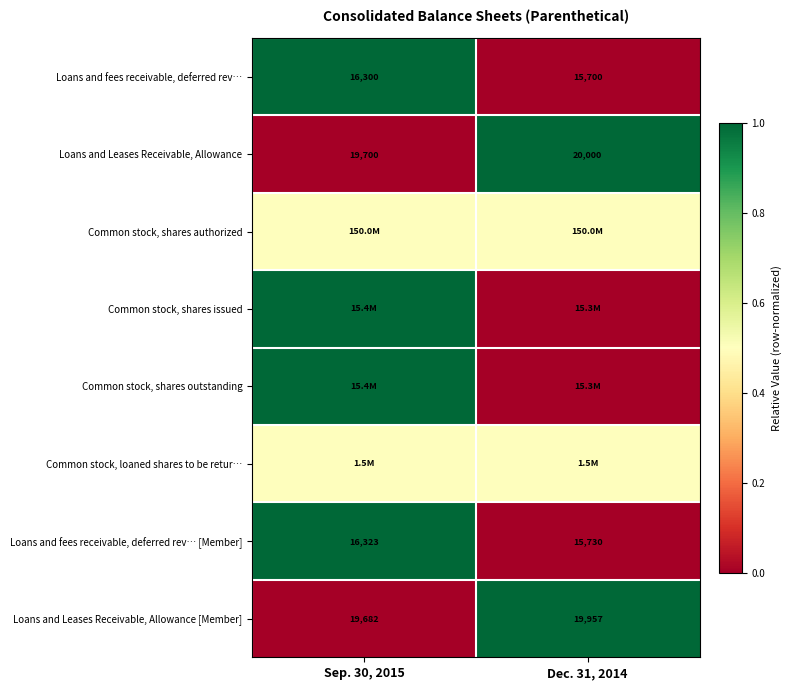

Is it true that Loans and fees receivable, deferred rev… equals 20867.1 at Dec. 31, 2014?

False